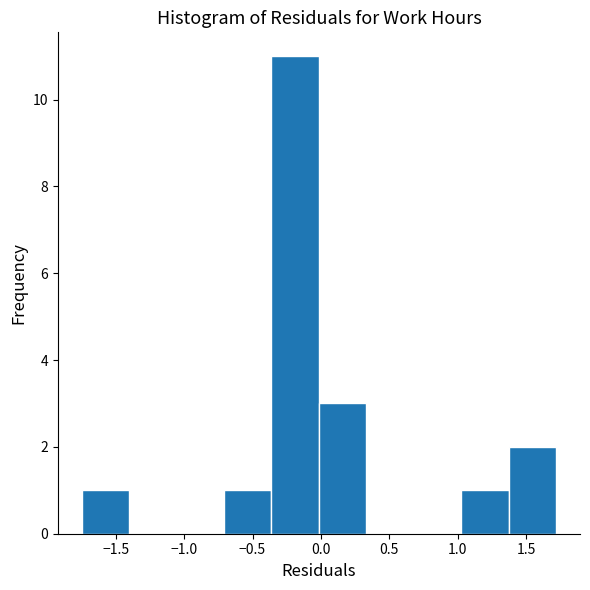

Over which range of the x-axis is the bar tallest?

-0.35 to 0.00